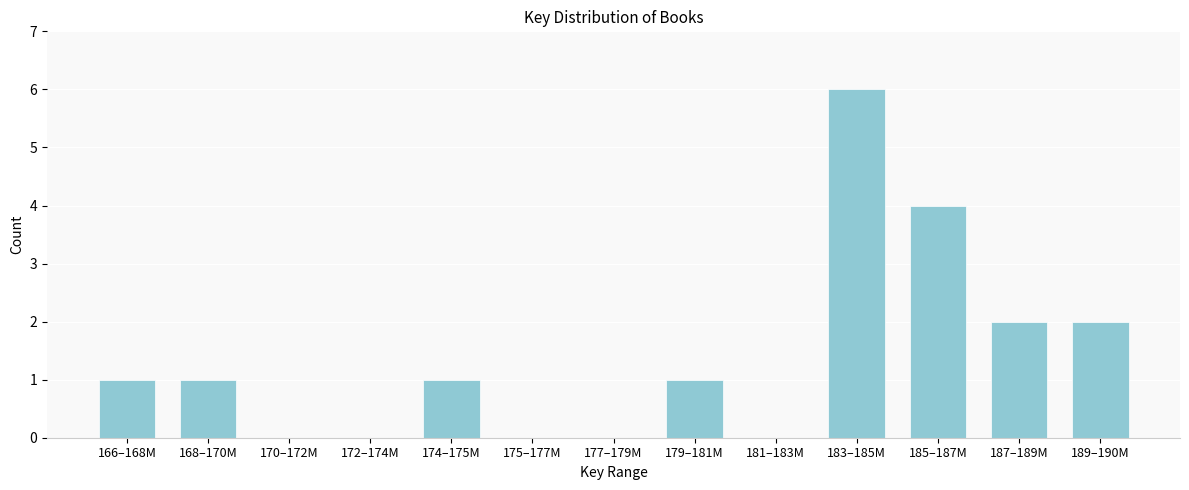

Reading left to right, what are all the values shown in this chart?

166–168M=1	168–170M=1	170–172M=0	172–174M=0	174–175M=1	175–177M=0	177–179M=0	179–181M=1	181–183M=0	183–185M=6	185–187M=4	187–189M=2	189–190M=2